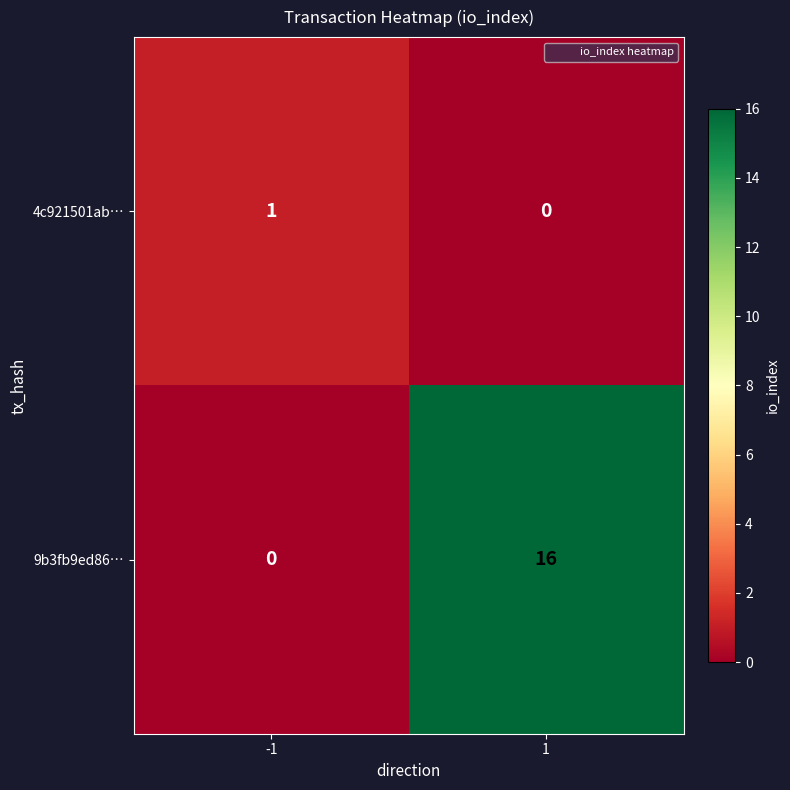

Count the number of categories in the chart.

2